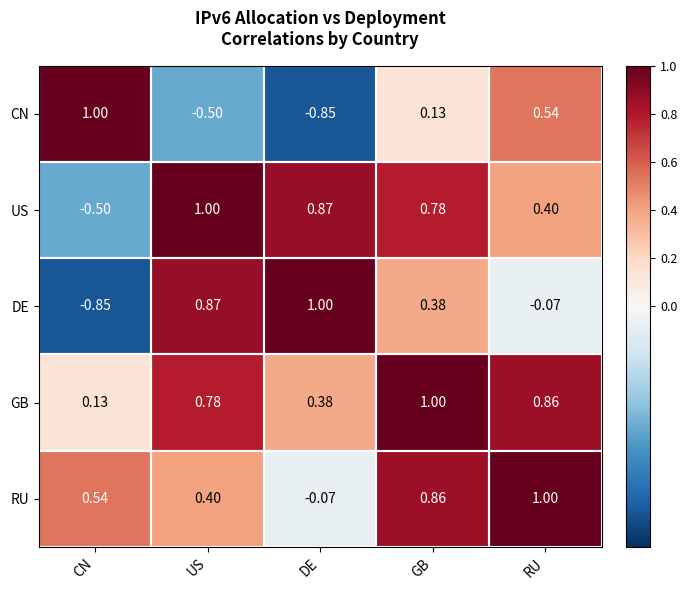

Which category has the highest value in the US series?

US